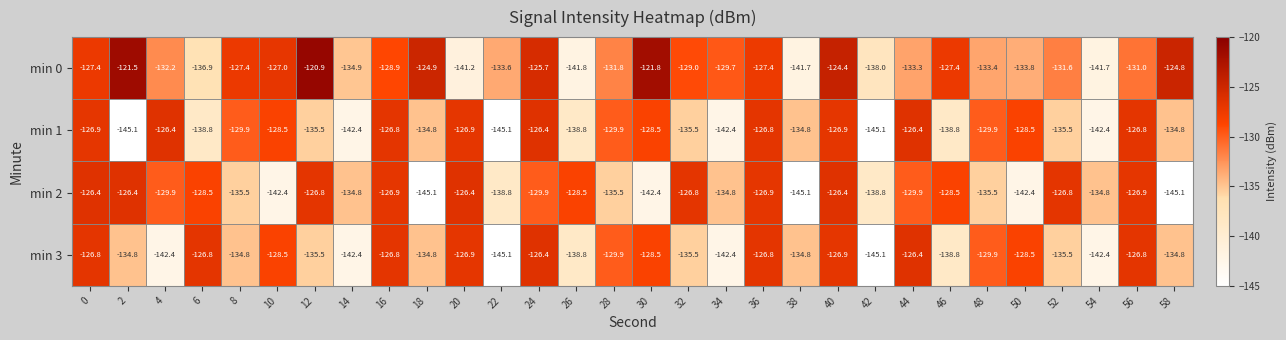

What is the greatest value displayed?

-120.9